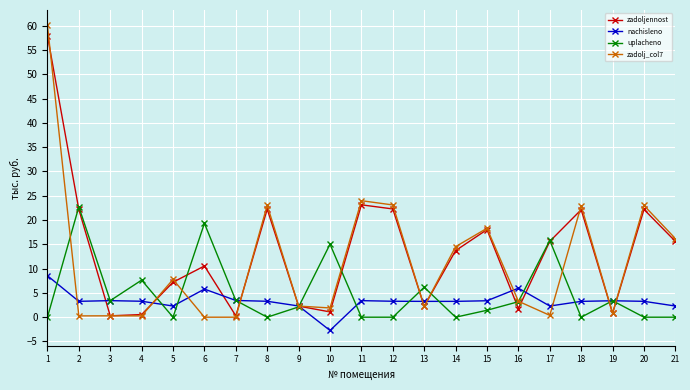

List the series in order of their peak value, highest first.

zadolj_col7, zadoljennost, uplacheno, nachisleno